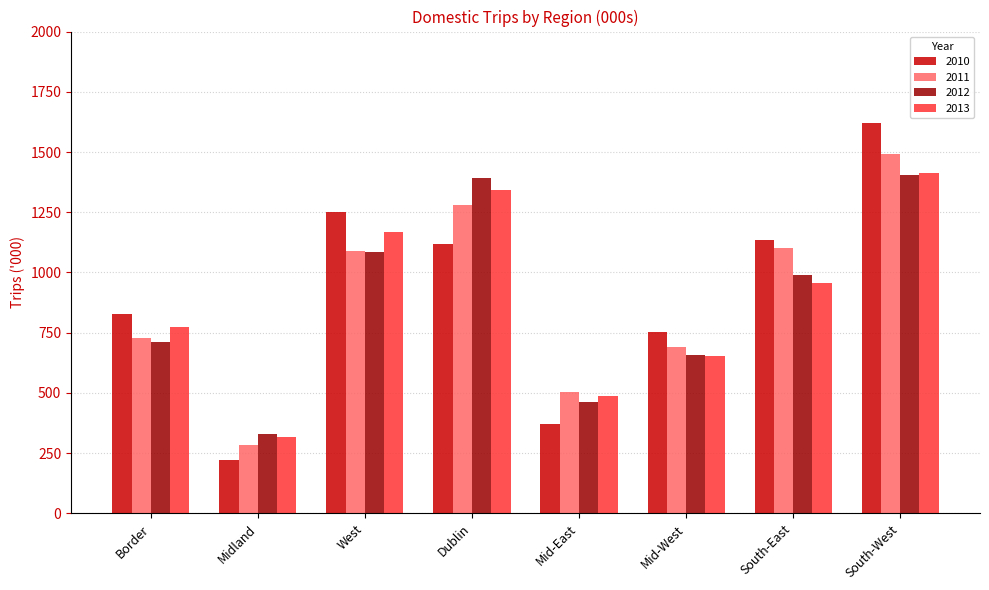

Is it true that 2013 equals 957.4 at South-East?

True